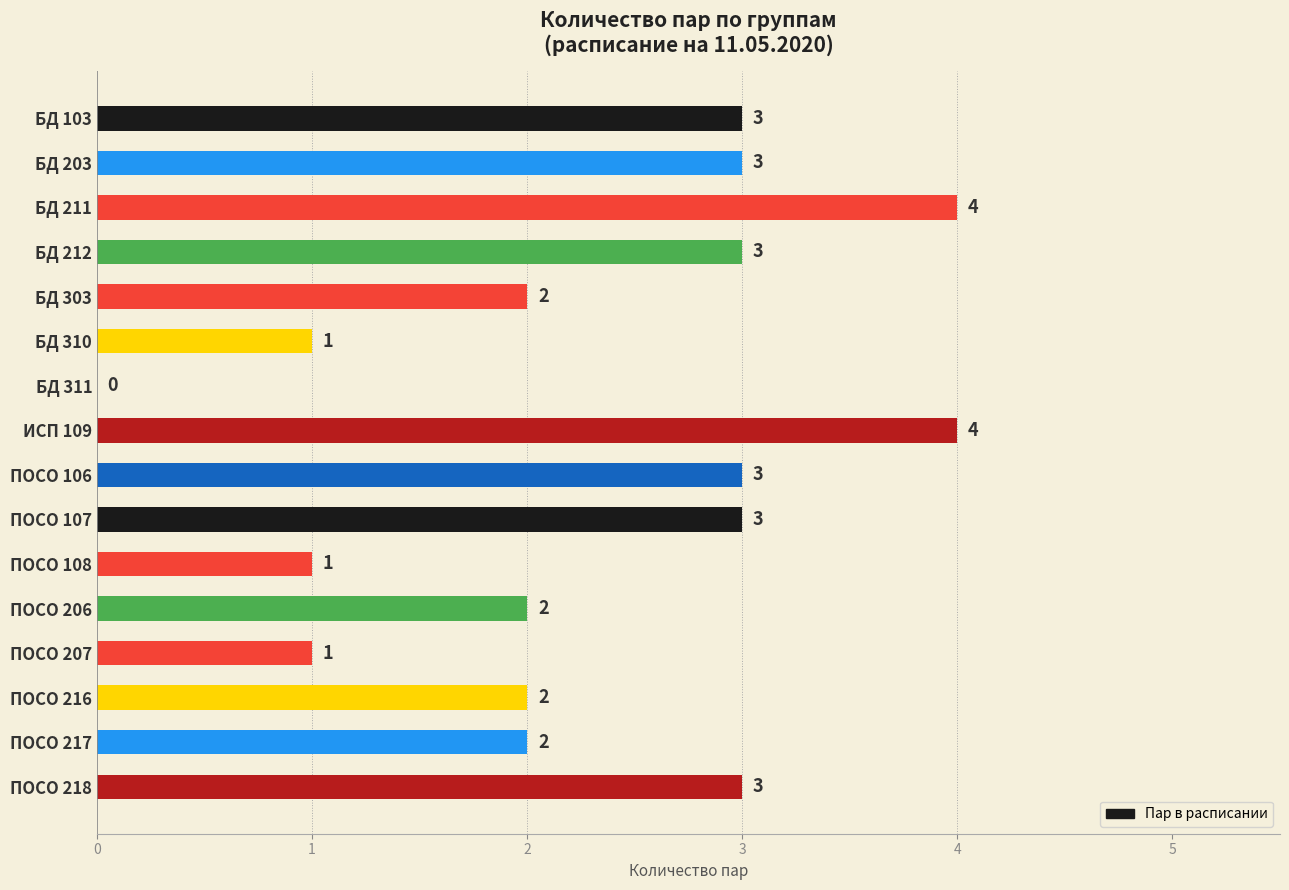

What is the maximum value shown in the chart?

4